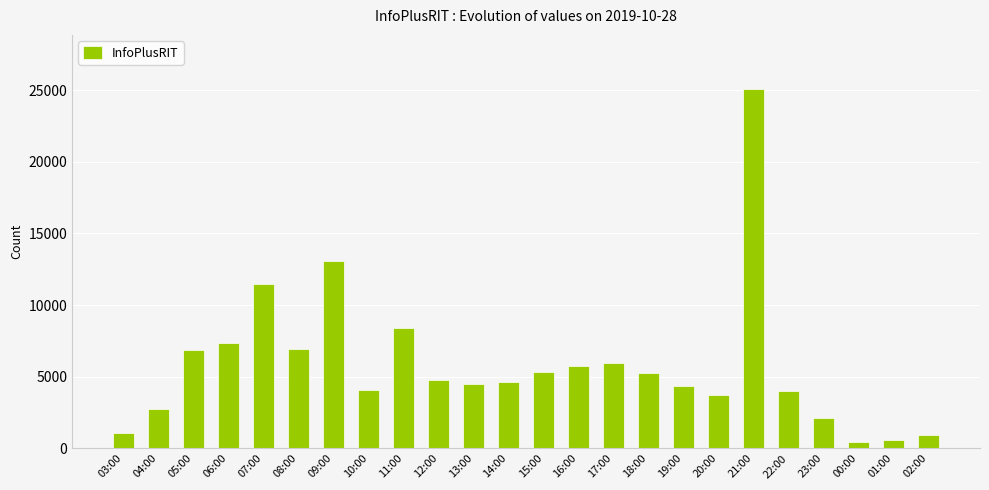

At which category does the chart reach its peak across all series?

21:00